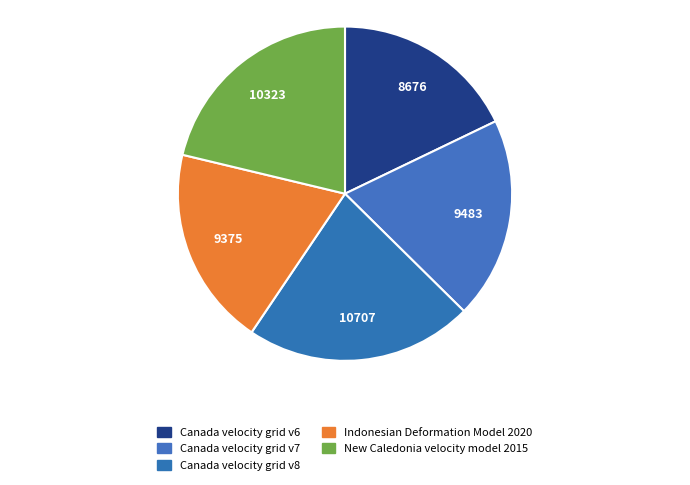

Is it true that Canada velocity grid v8 is 22% of the pie?

True